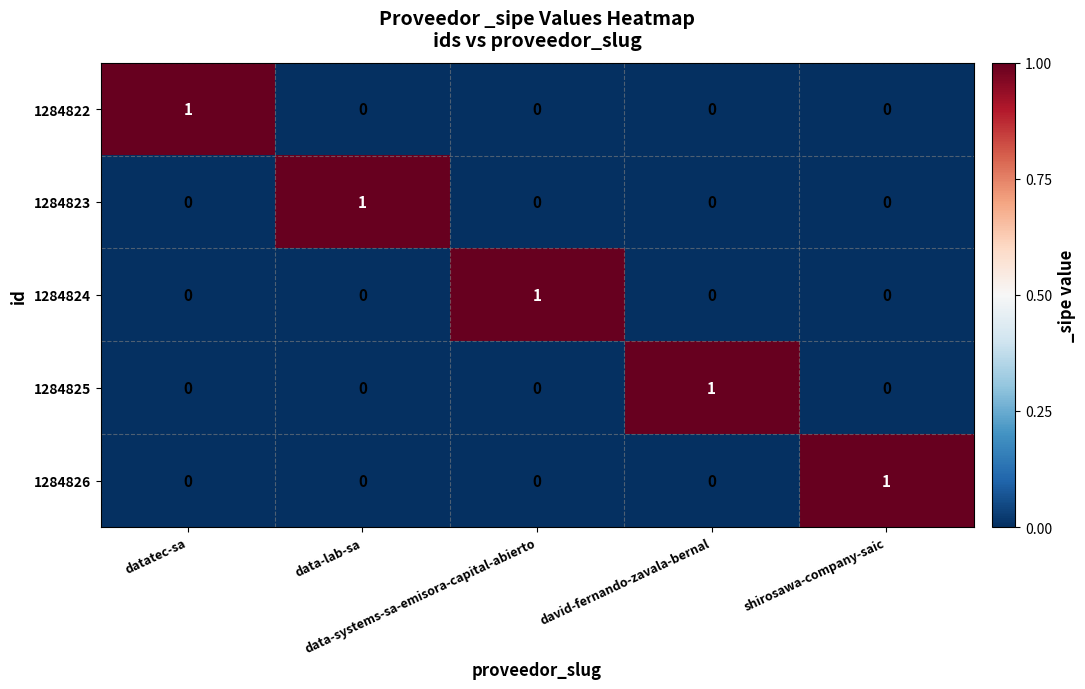

How many 1284823 values are between 0 and 1?

5